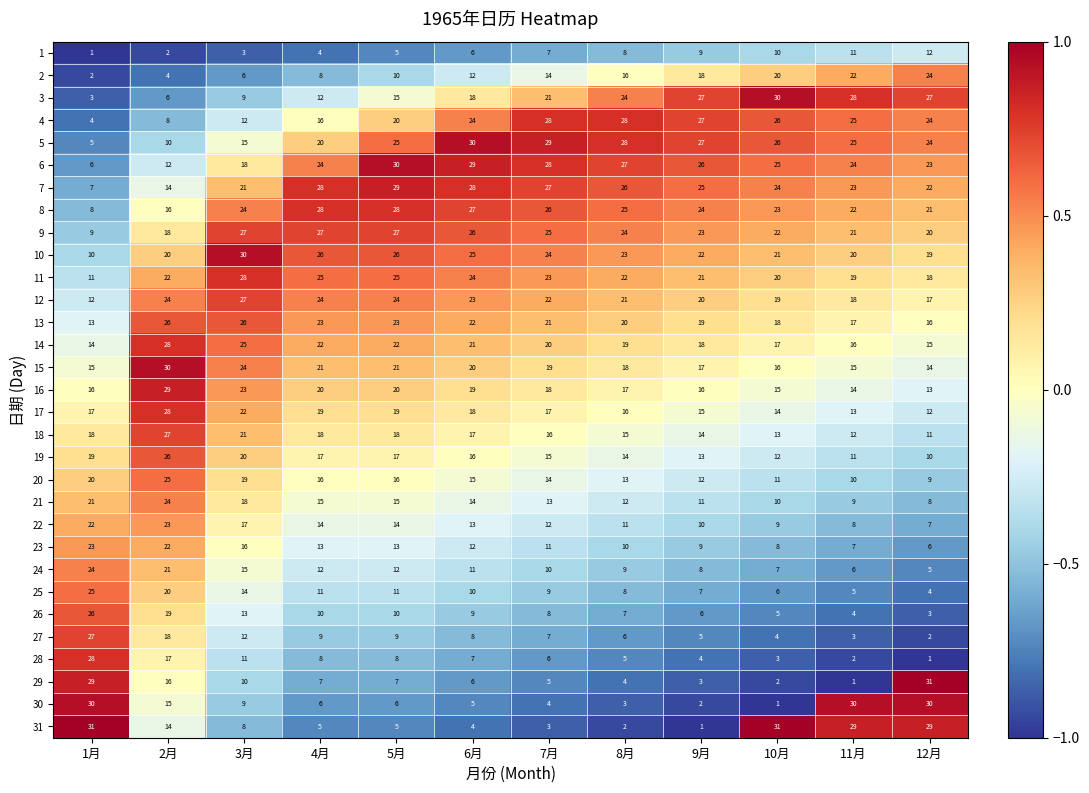

Count the number of categories in the chart.

12